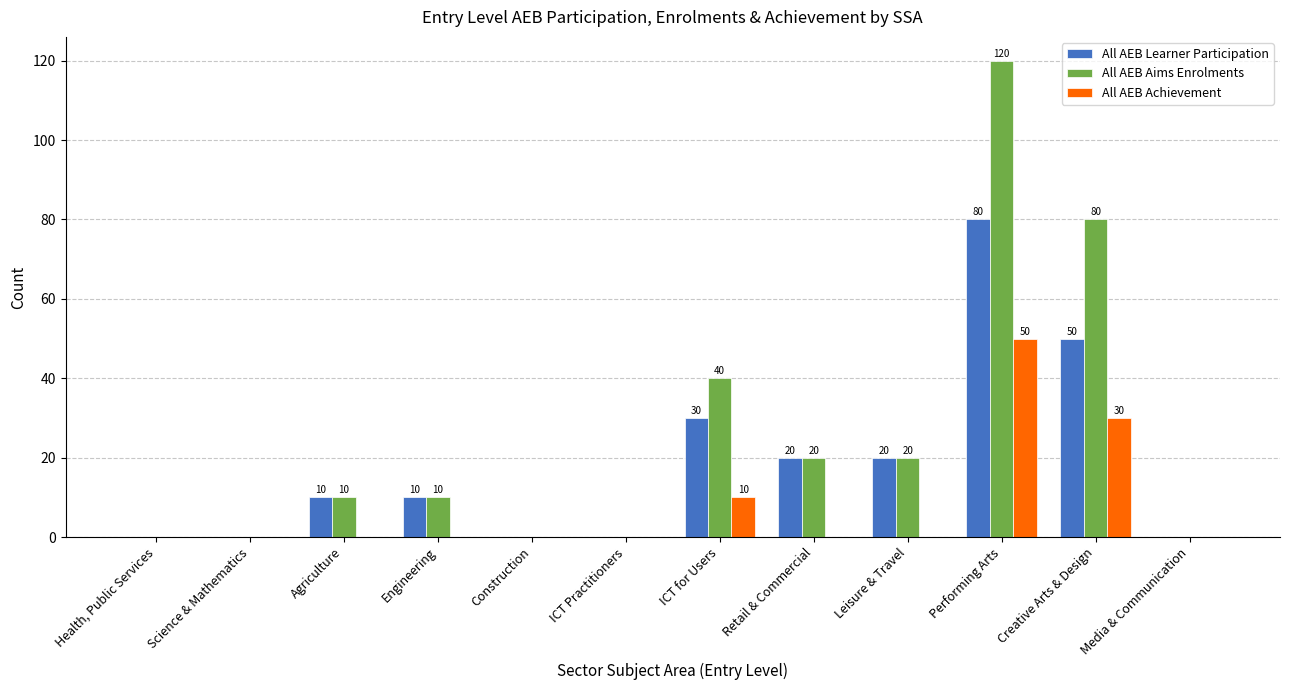

What is the difference between the All AEB Achievement values at Performing Arts and Creative Arts & Design?

20